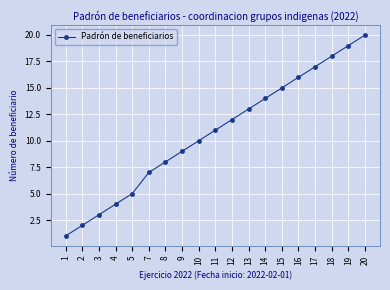

Reading left to right, extract all data points from this chart.

1	2	3	4	5	7	8	9	10	11	12	13	14	15	16	17	18	19	20